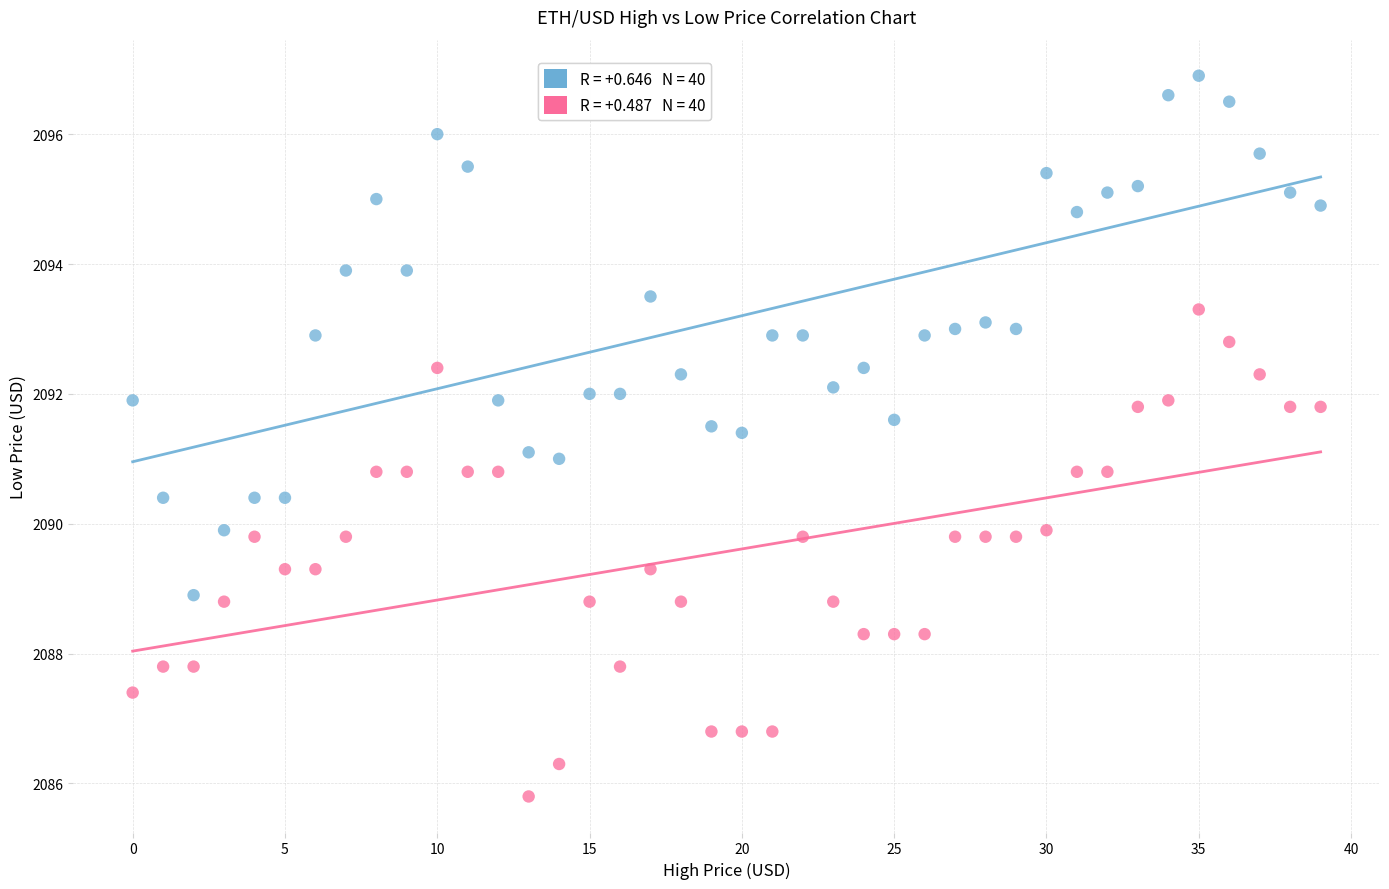

Across all data points, what is the range of Y values (max minus min)?

11.1